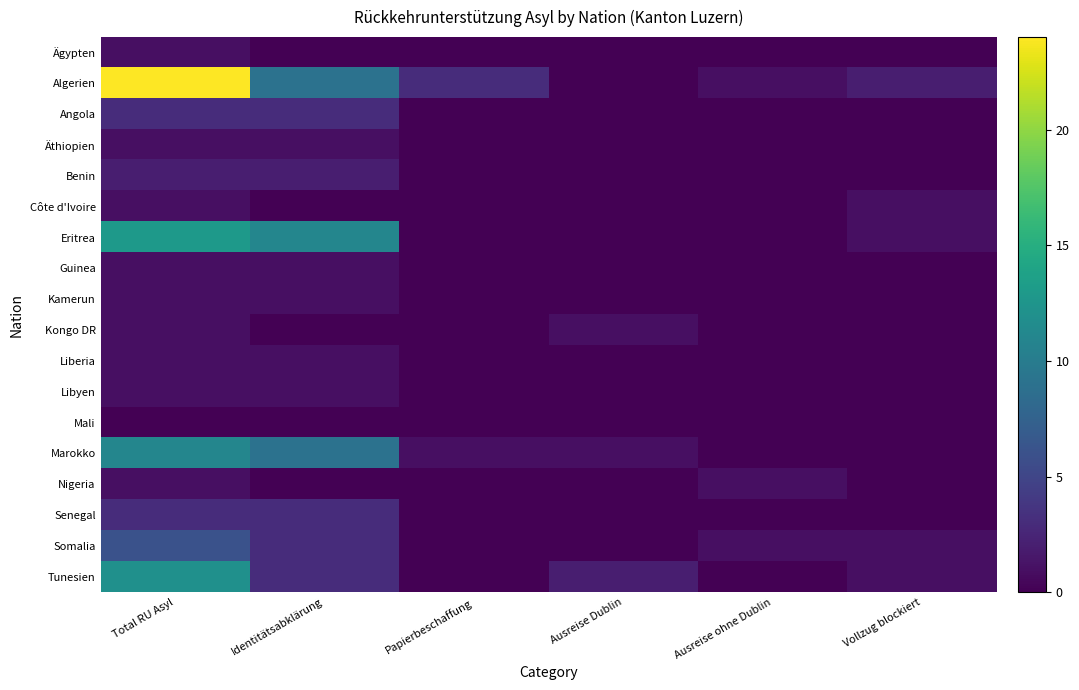

What is the greatest value displayed?

24